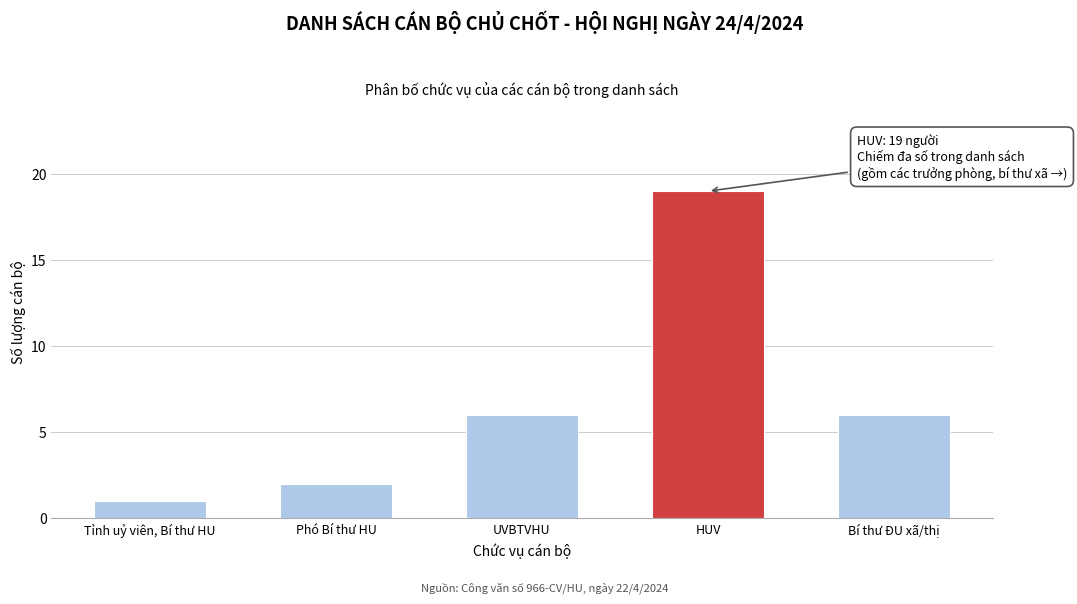

Reading left to right, extract all data points from this chart.

Tỉnh uỷ viên, Bí thư HU=1	Phó Bí thư HU=2	UVBTVHU=6	HUV=19	Bí thư ĐU xã/thị=6